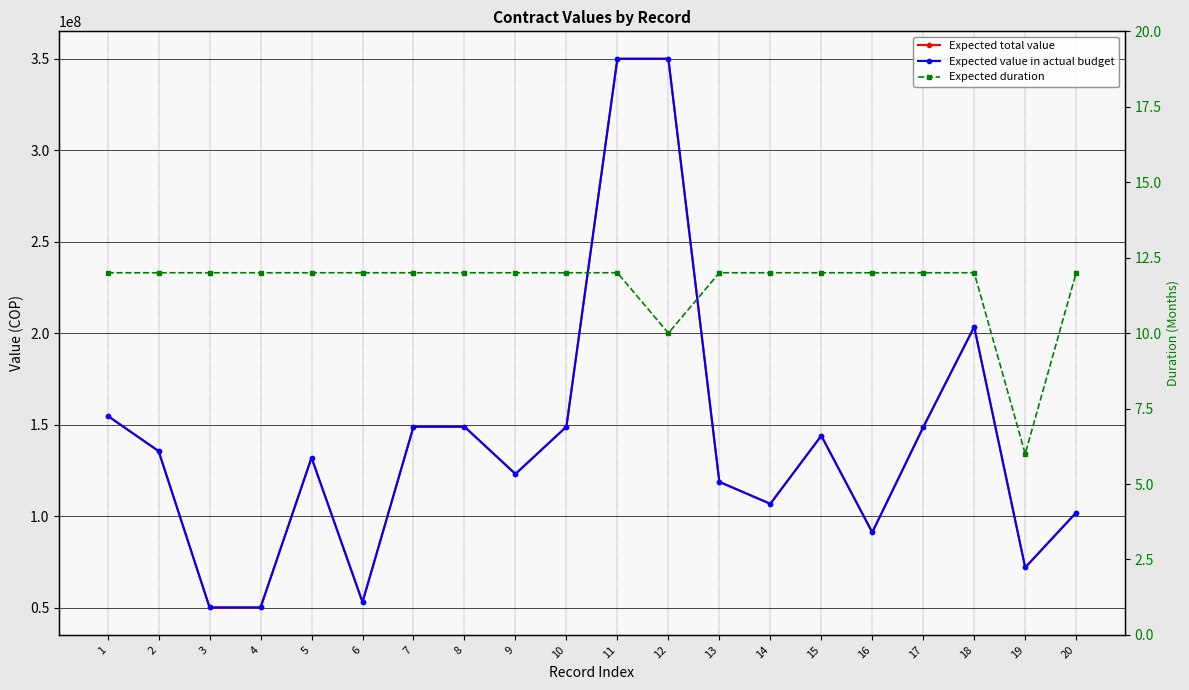

Between 2 and 6, which is larger?

2